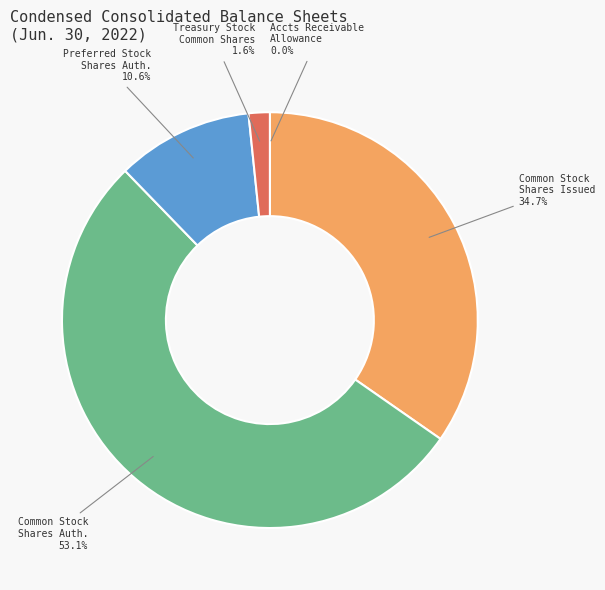

Is there any slice that represents more than half of the pie?

Yes